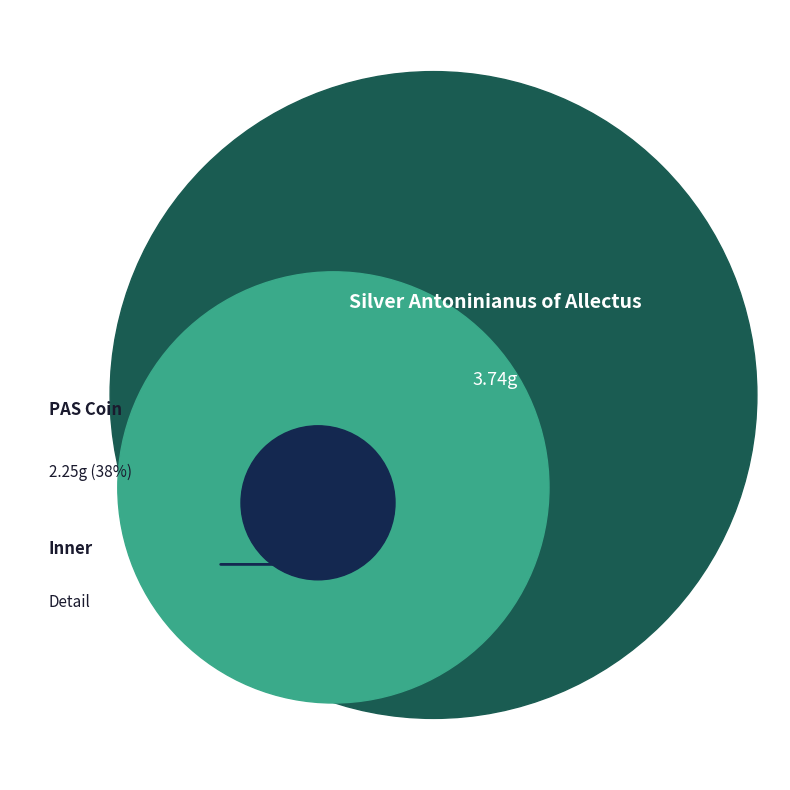

What percentage is NOT represented by Silver Antoninianus of Allectus?

37.6%